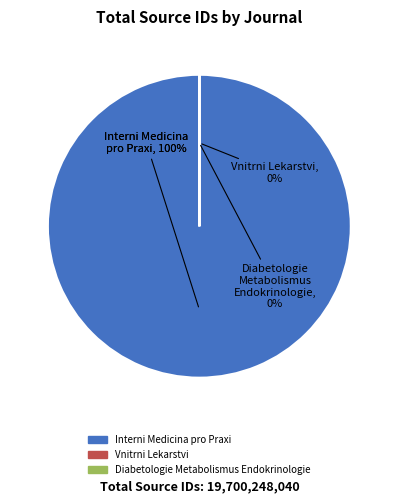

Is it true that Interni Medicina pro Praxi is 100% of the pie?

True